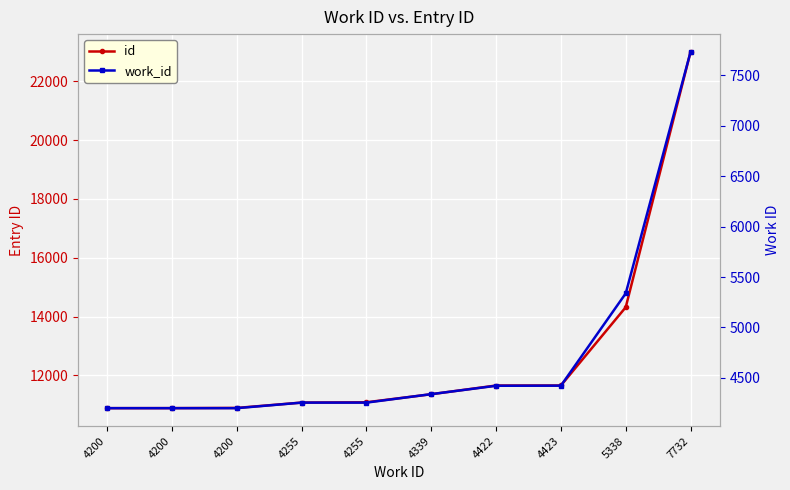

Rank the series at 4255 from lowest to highest value.

work_id, id